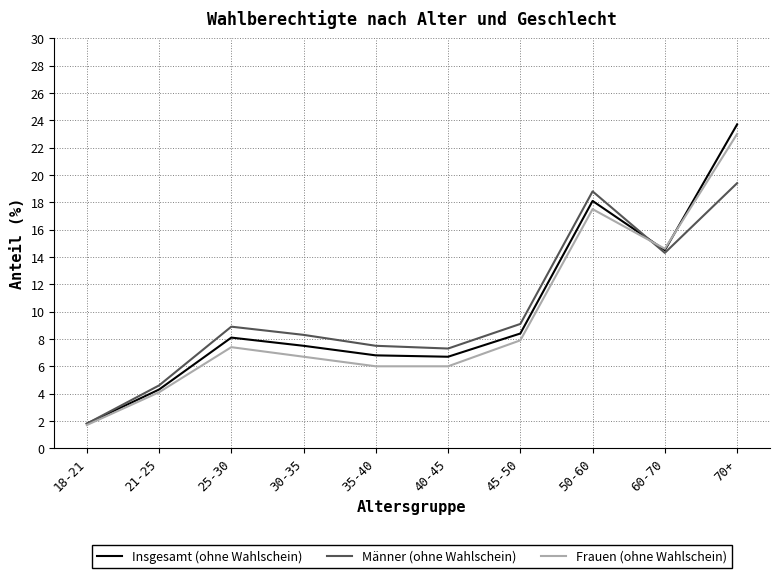

At which category is the sum across all series the highest?

70+